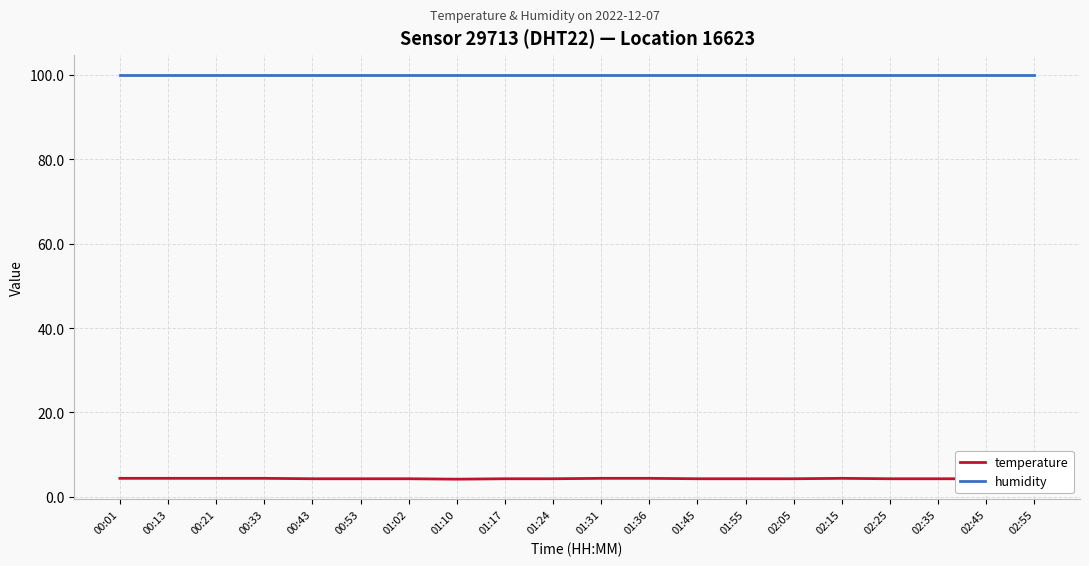

At 01:17, list the series in order from largest to smallest.

humidity, temperature